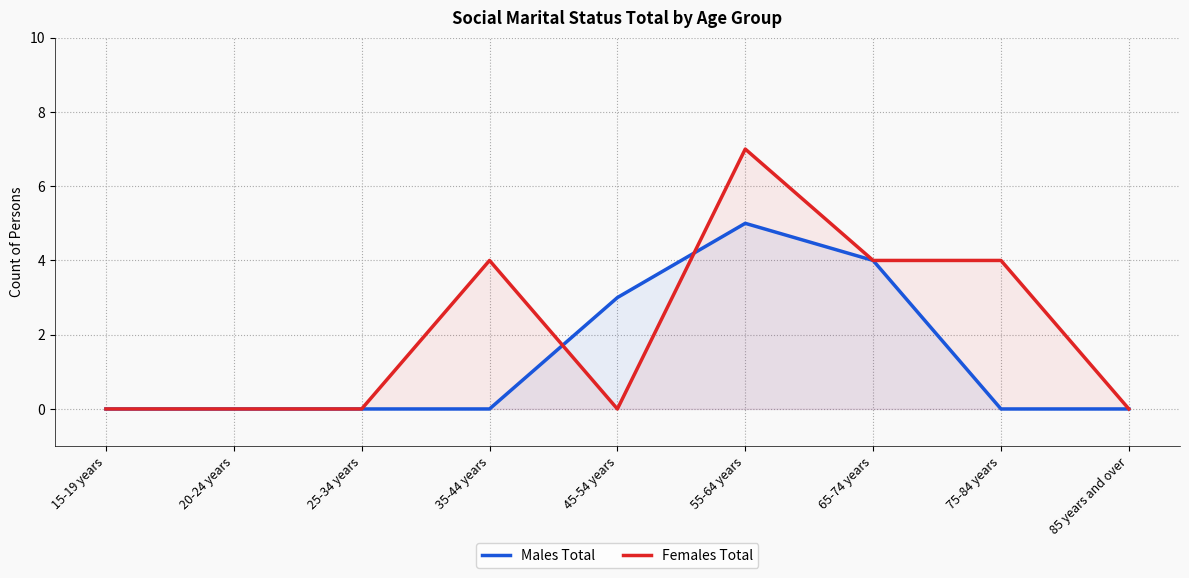

Rank the series by their maximum value, from highest to lowest.

Females Total, Males Total